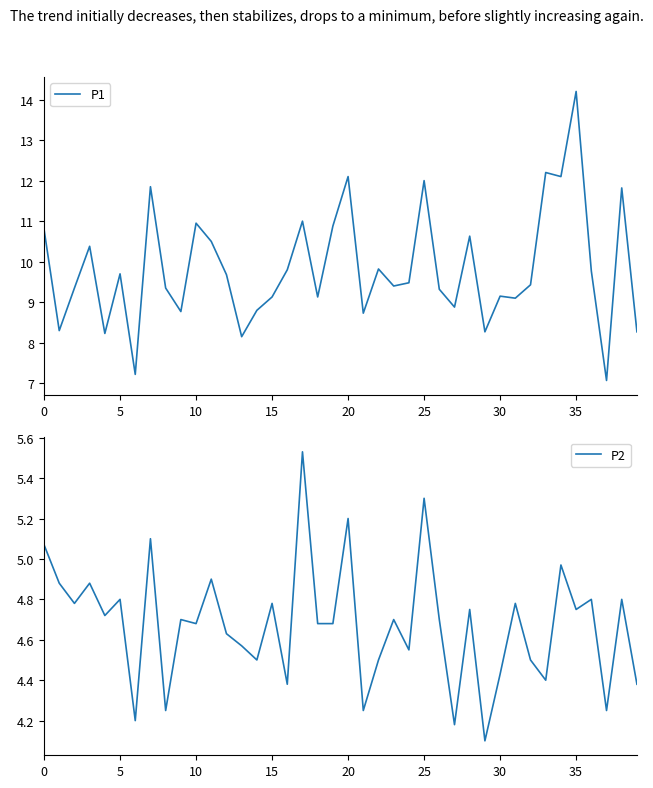

True or false: P1 and P2 intersect in this chart.

False